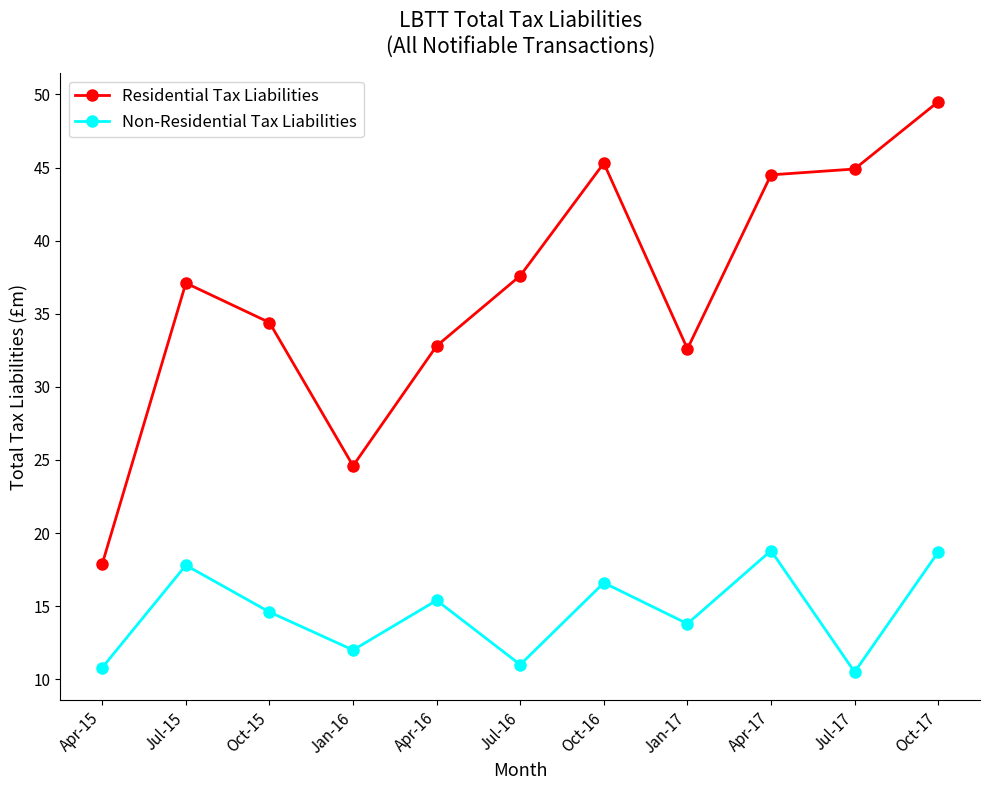

List the series in order of their peak value, lowest first.

Non-Residential Tax Liabilities, Residential Tax Liabilities